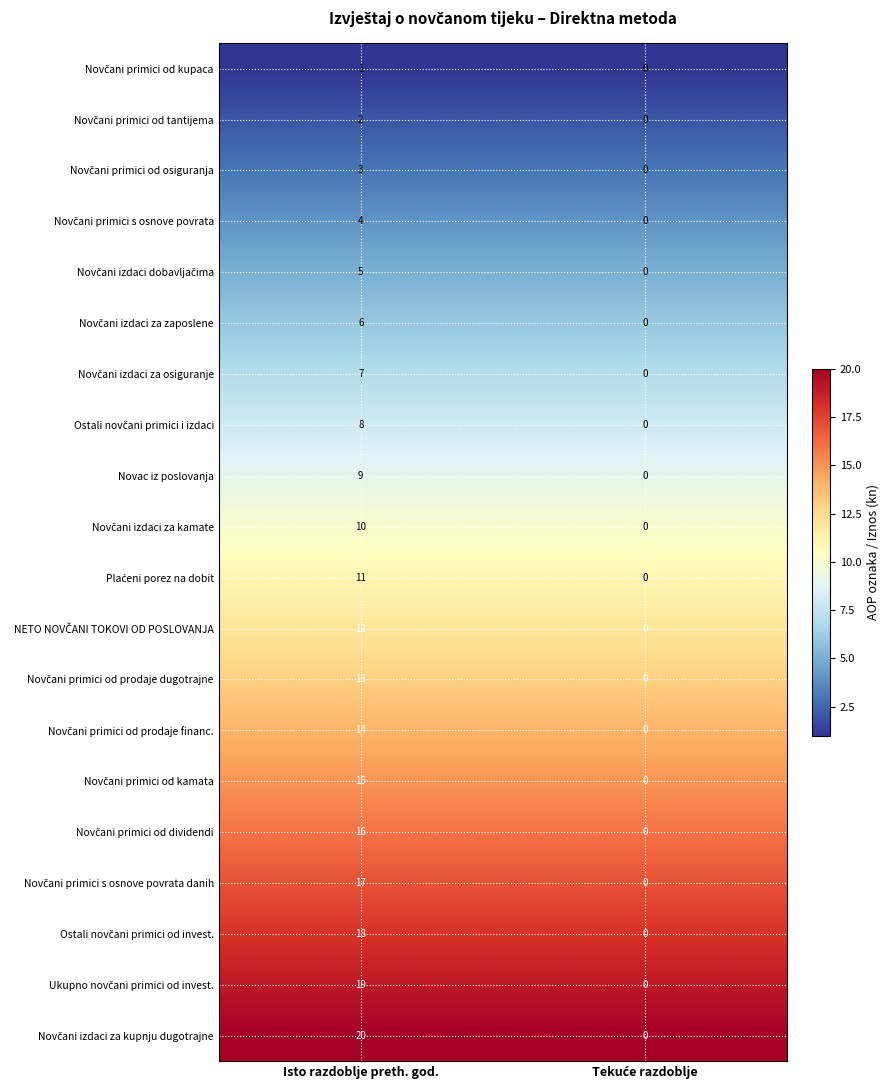

What is the total value across all series at Isto razdoblje preth. god.?

210